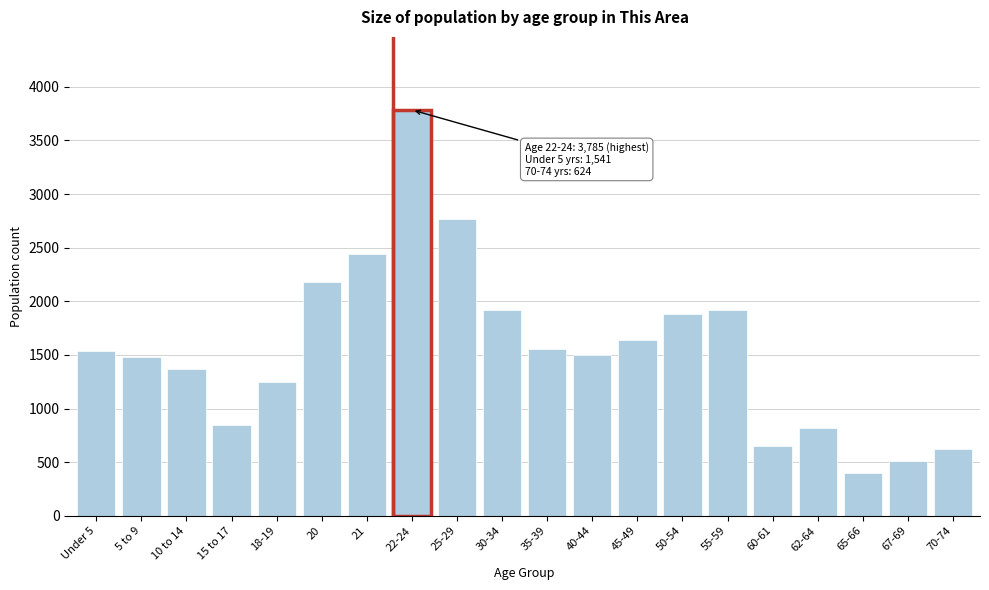

What is the ratio of the value at 62-64 to the value at 20?

0.4